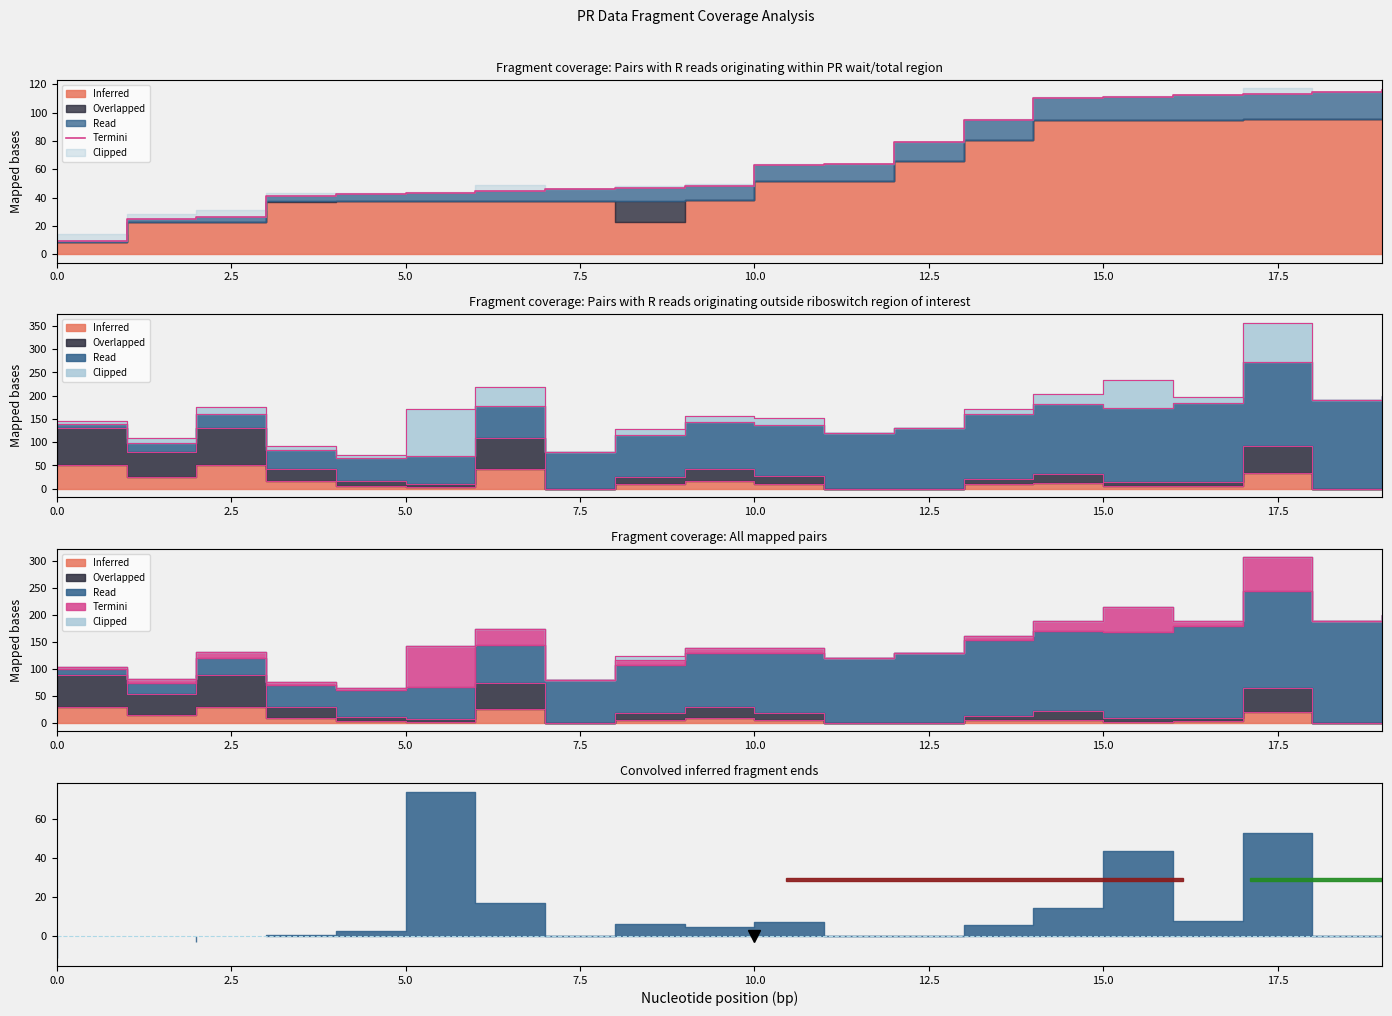

What is the smallest value displayed?

9.4